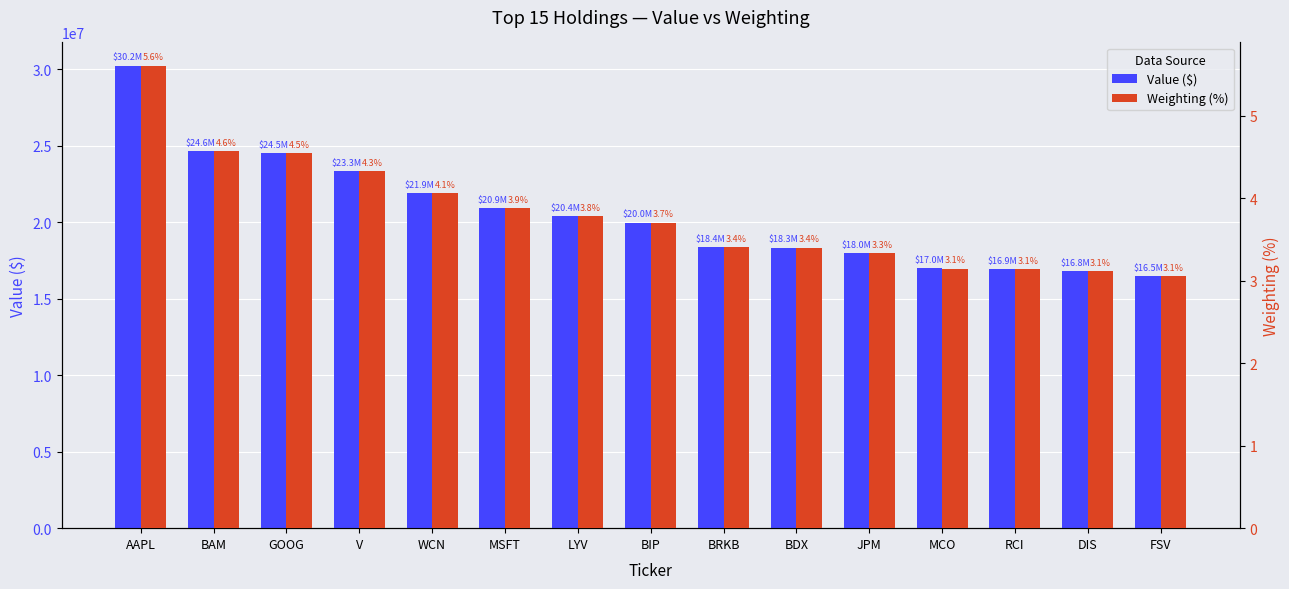

The Value ($) series shows 24622000.0 at BAM. True or false?

True